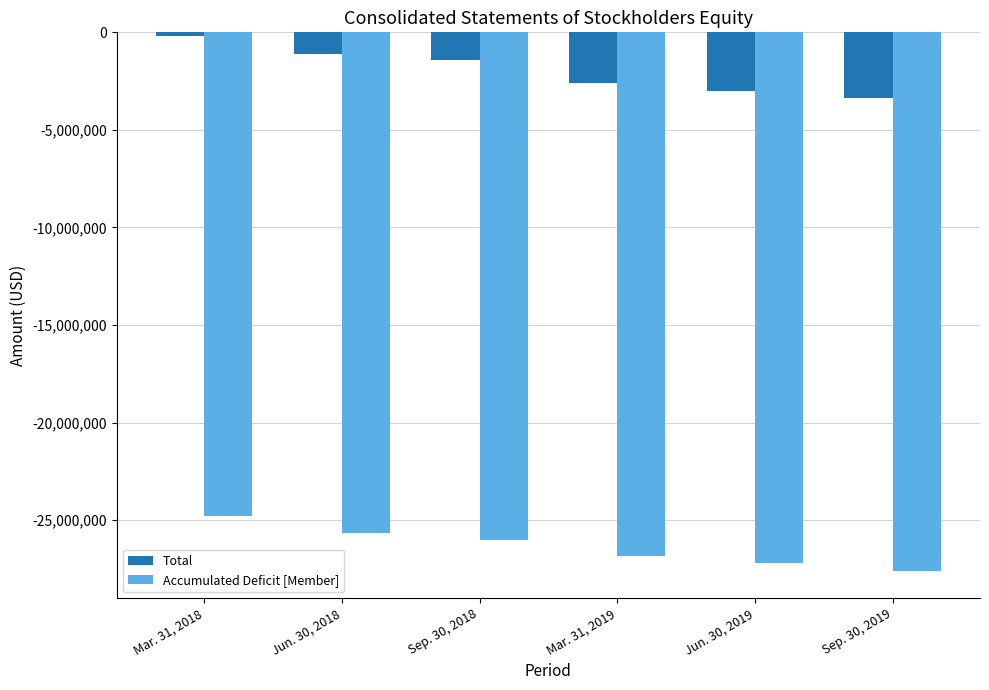

What is the label of the 1st bar from the left?

Mar. 31, 2018